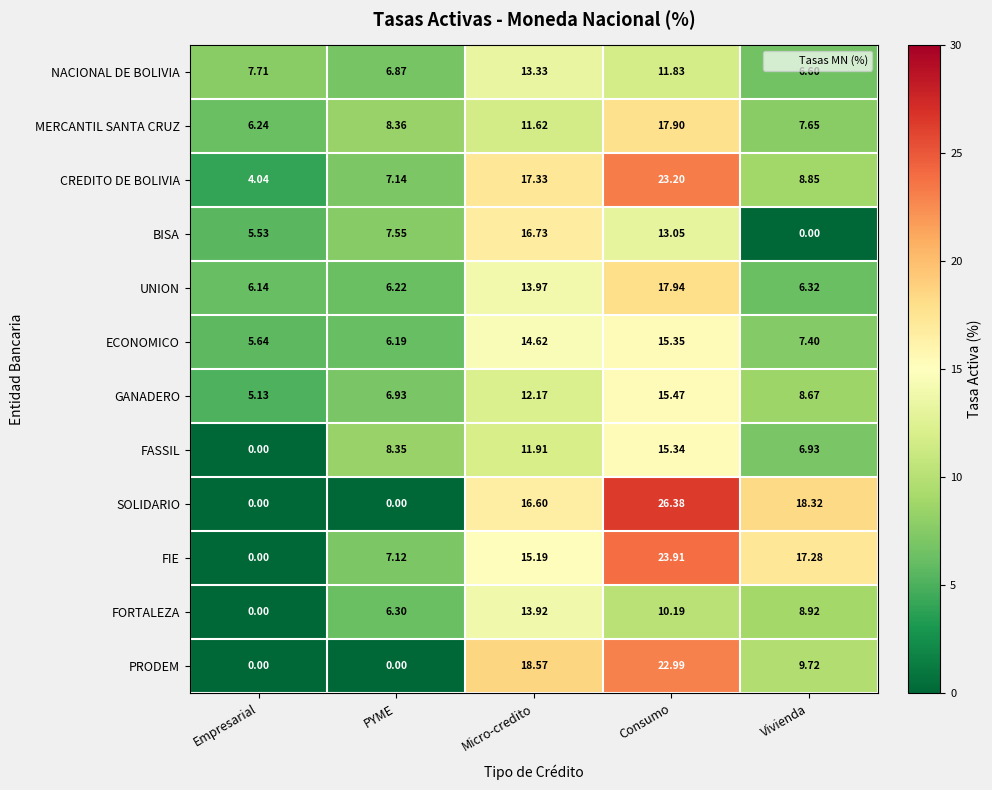

Which label corresponds to the largest value in the chart?

Consumo